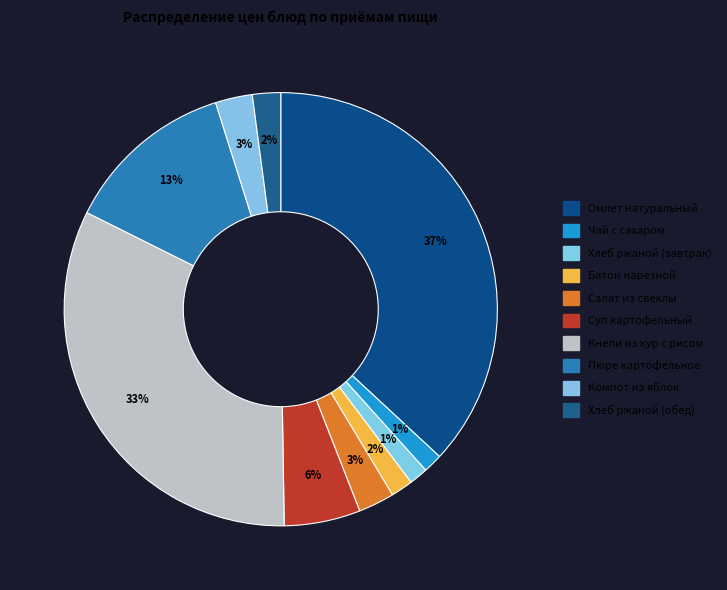

How many segments does this pie chart have?

10